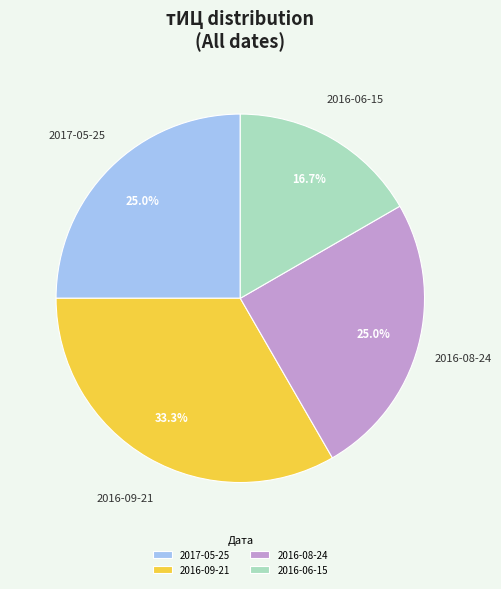

Which slice is the smallest?

2016-06-15